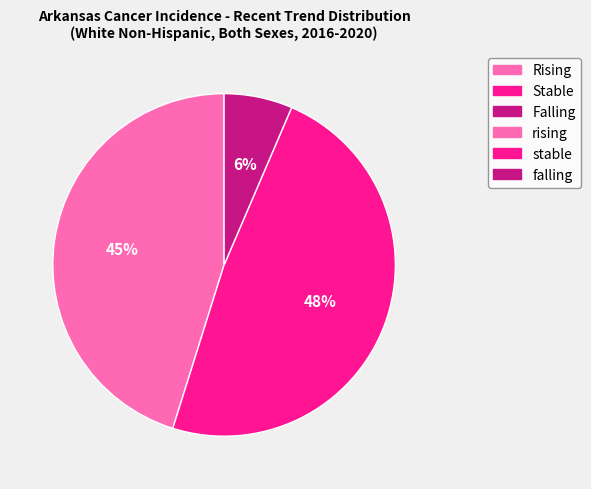

To the nearest percent, what is the average slice percentage?

33%